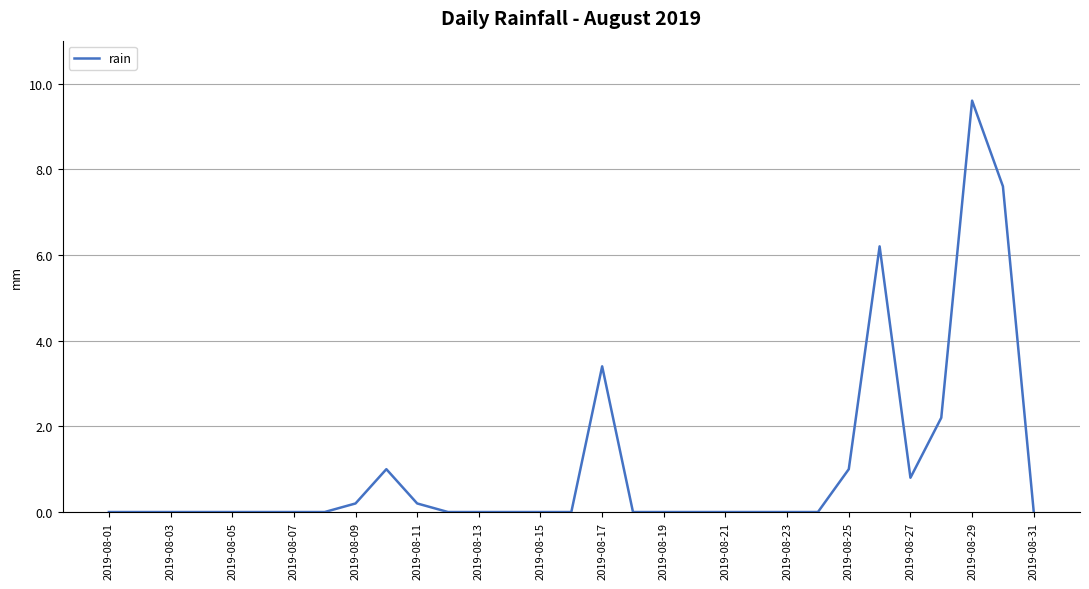

Does the chart display data point markers on the line(s)?

No